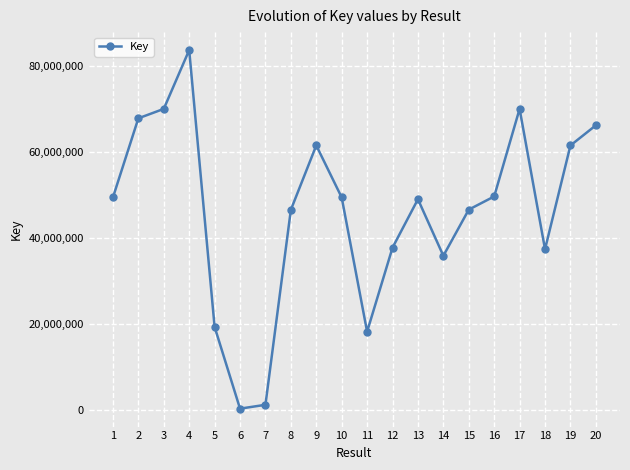

How many points are lower than both their immediate neighbors (excluding endpoints)?

4